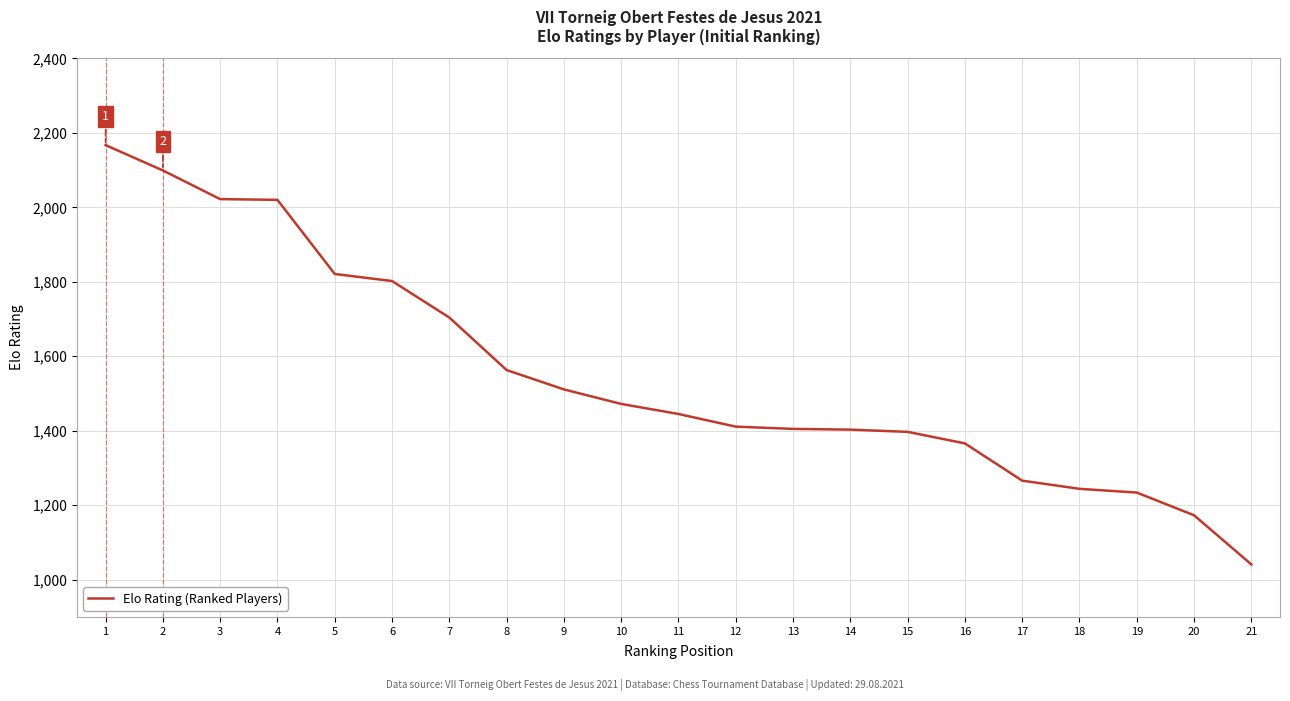

The value at 8 is 1563. True or false?

True